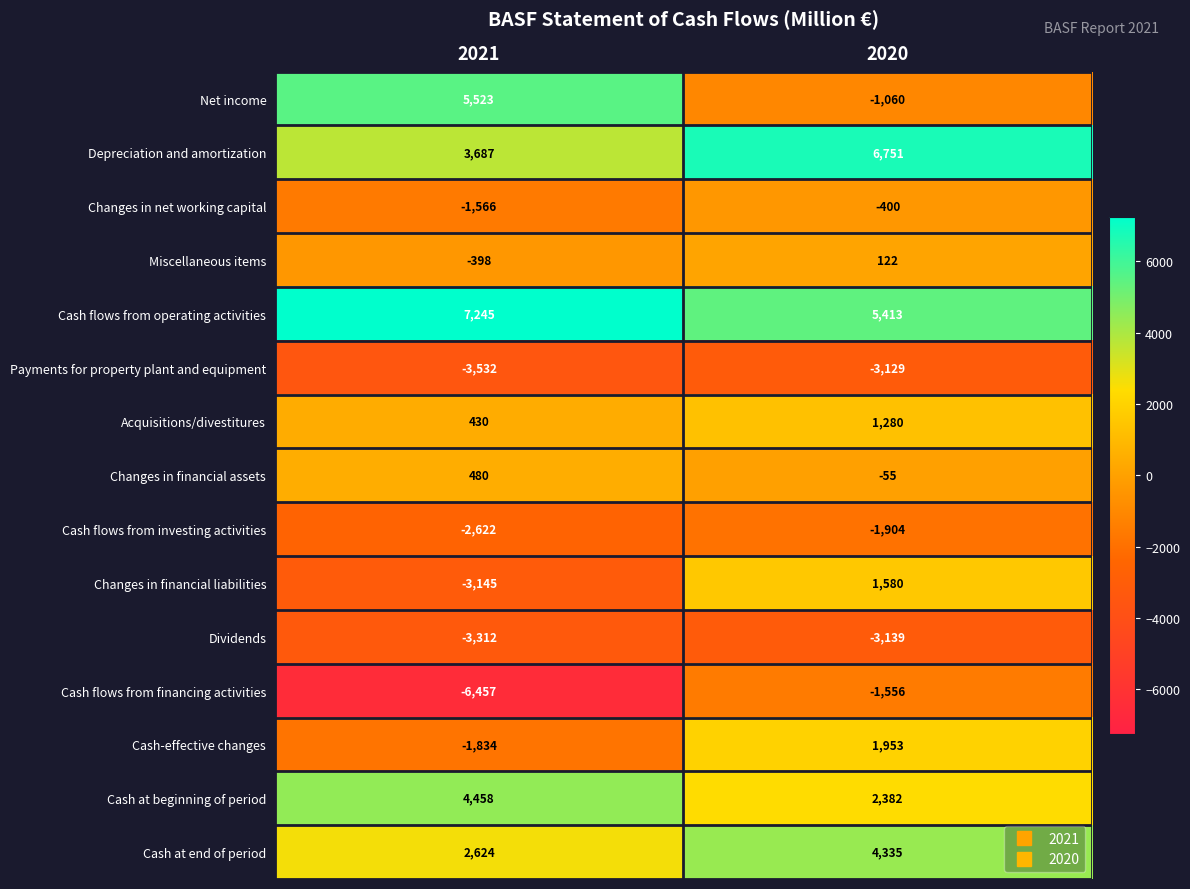

Reading left to right, list all the values displayed in this chart.

Net income: 5523	-1060
Depreciation and amortization: 3687	6751
Changes in net working capital: -1566	-400
Miscellaneous items: -398	122
Cash flows from operating activities: 7245	5413
Payments for property plant and equipment: -3532	-3129
Acquisitions/divestitures: 430	1280
Changes in financial assets: 480	-55
Cash flows from investing activities: -2622	-1904
Changes in financial liabilities: -3145	1580
Dividends: -3312	-3139
Cash flows from financing activities: -6457	-1556
Cash-effective changes: -1834	1953
Cash at beginning of period: 4458	2382
Cash at end of period: 2624	4335